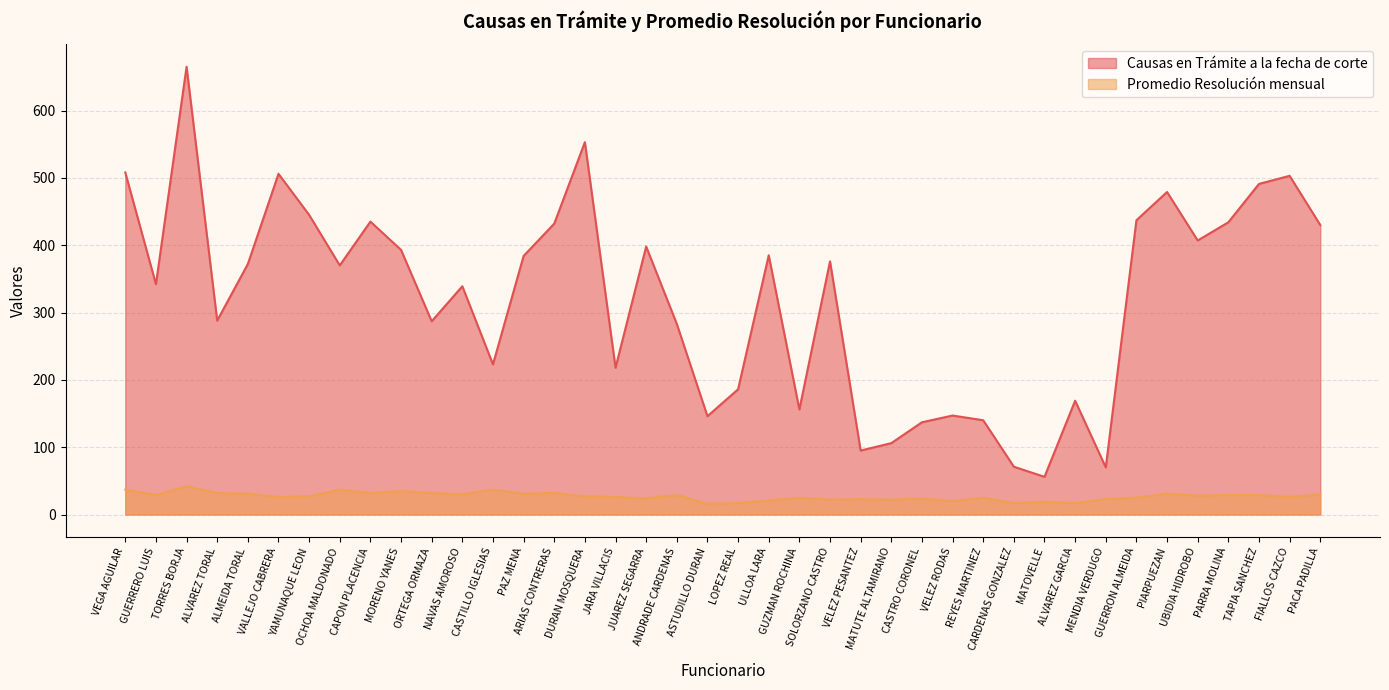

What are all the series names shown in the legend?

Causas en Trámite a la fecha de corte, Promedio Resolución mensual